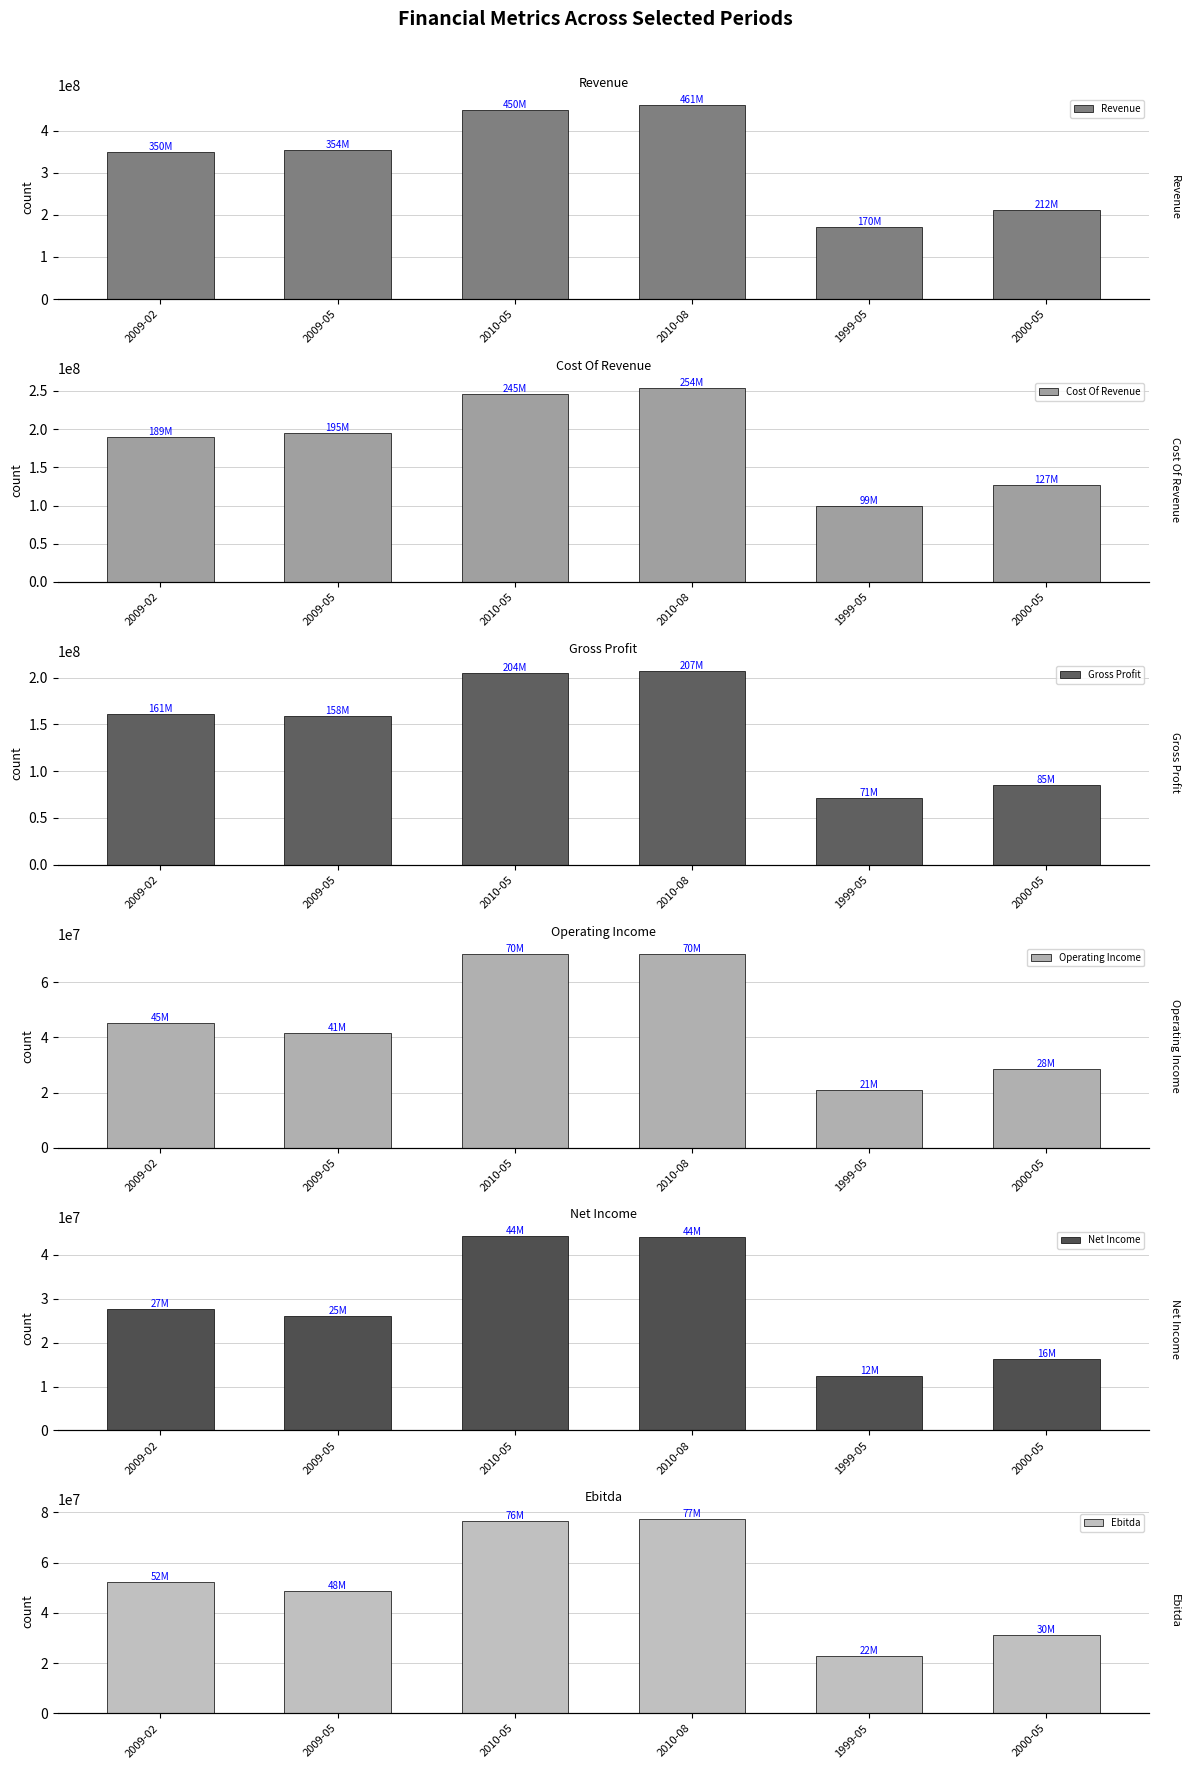

How many bars are there in each group?

6